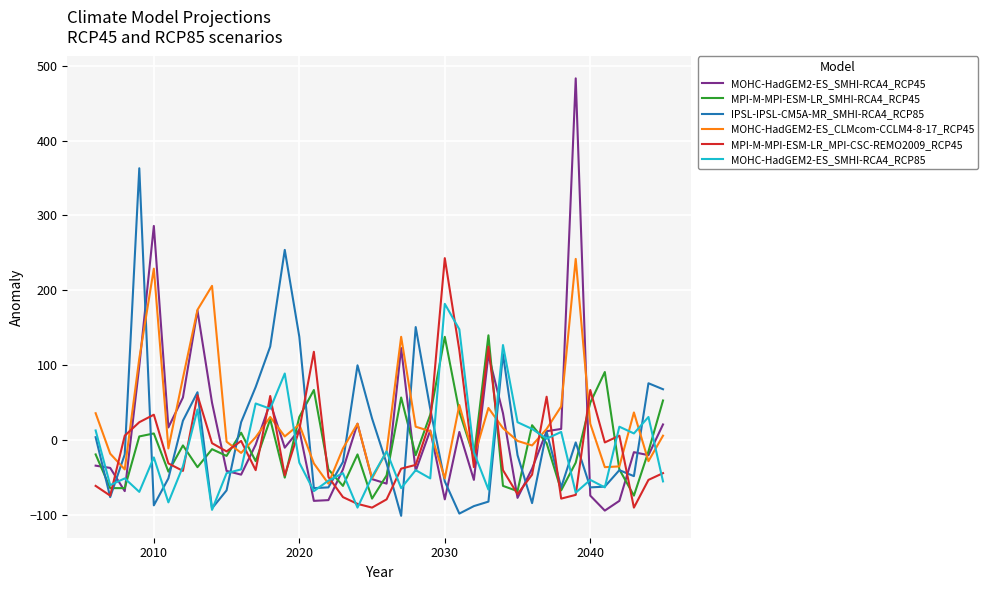

What is the smallest value displayed?

-101